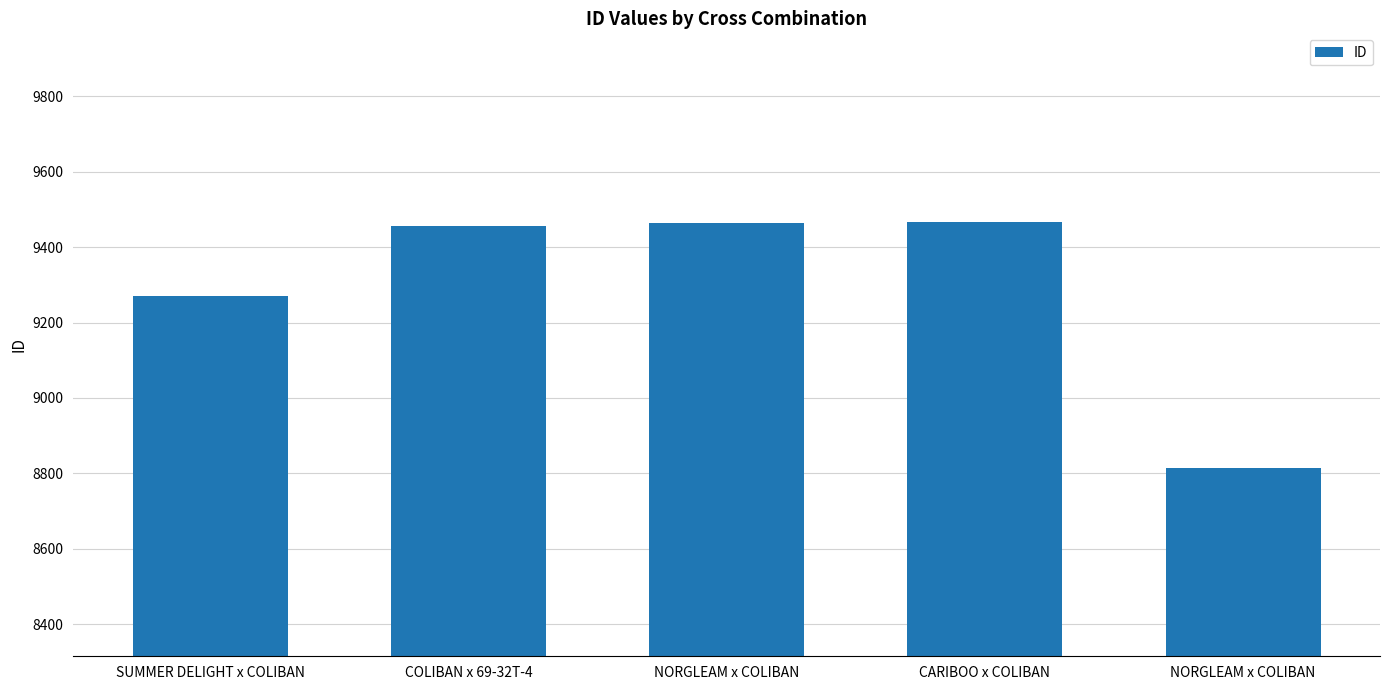

List the labels in order of value, smallest first.

NORGLEAM x COLIBAN, SUMMER DELIGHT x COLIBAN, COLIBAN x 69-32T-4, NORGLEAM x COLIBAN, CARIBOO x COLIBAN